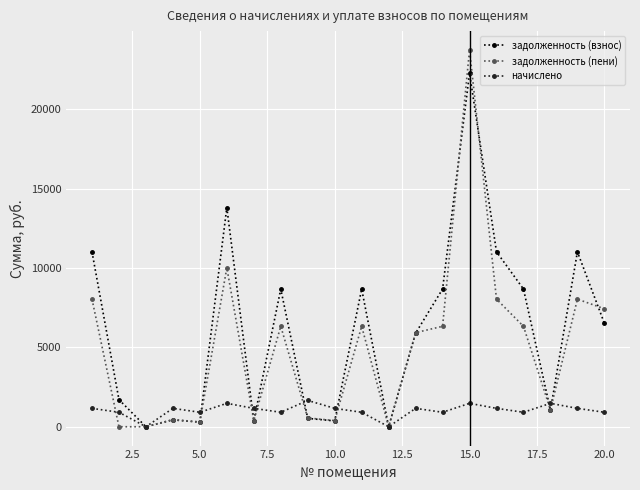

True or false: начислено has more than 1 interior local peaks.

True